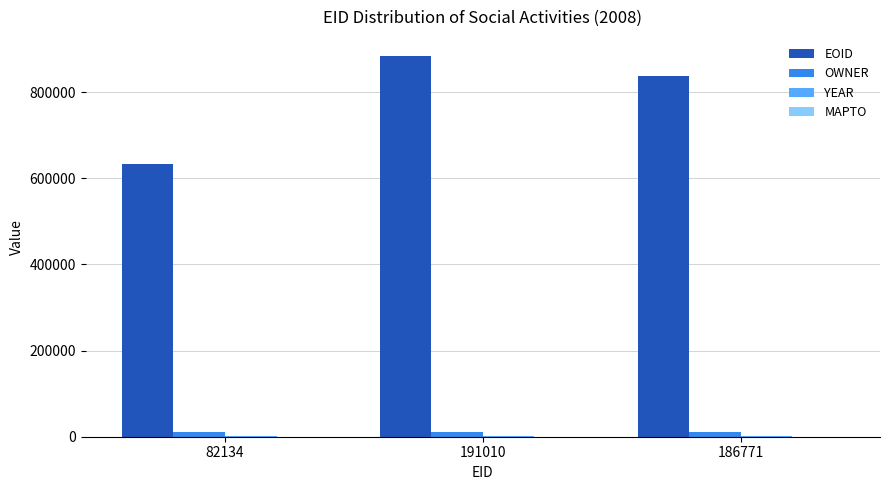

True or false: OWNER has a value of 10692 at 82134.

True